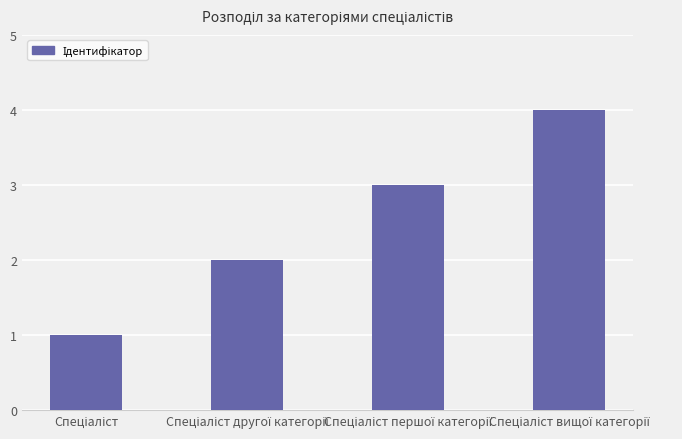

What is the difference between the maximum and minimum values?

3